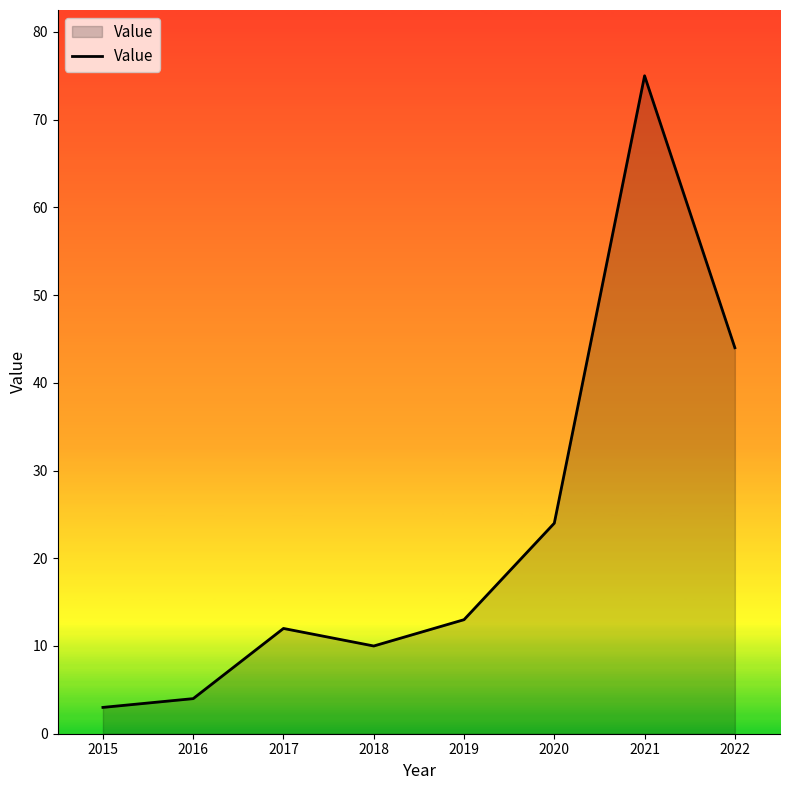

List the labels in order of value, smallest first.

2015, 2016, 2018, 2017, 2019, 2020, 2022, 2021